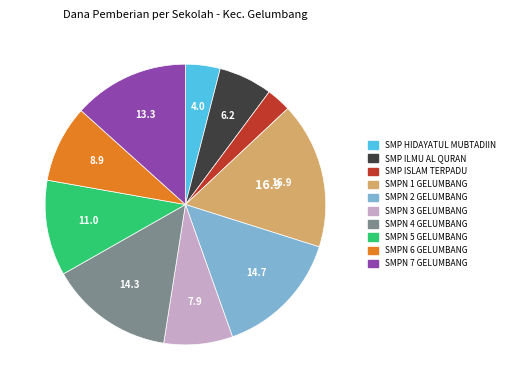

Count the number of slices in the pie.

10